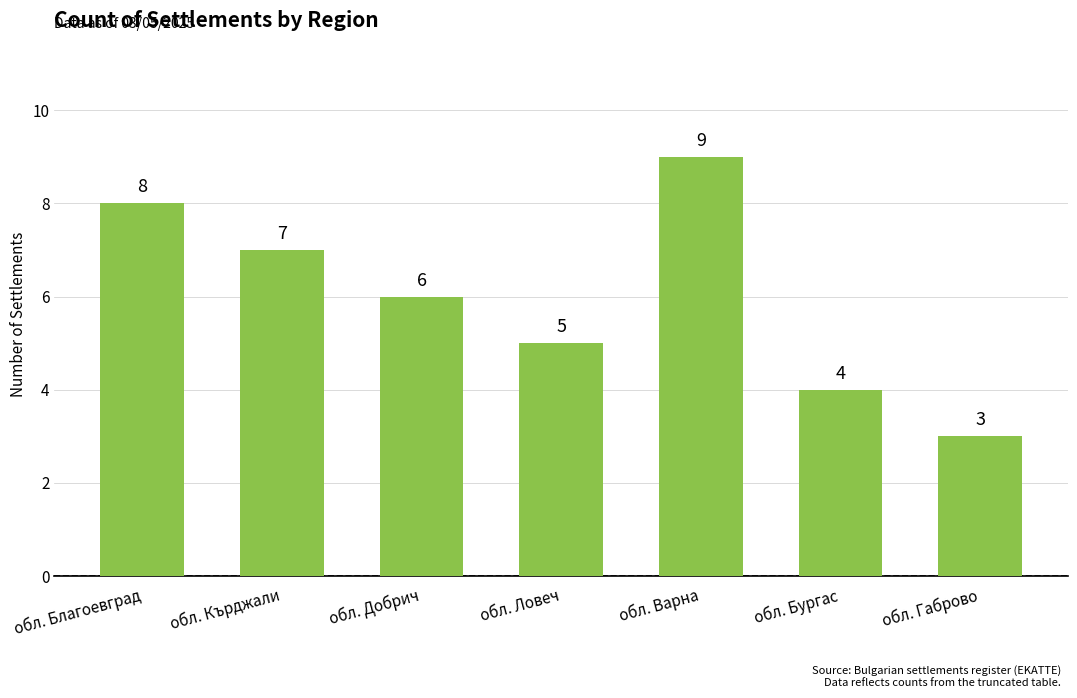

What is the average value?

6